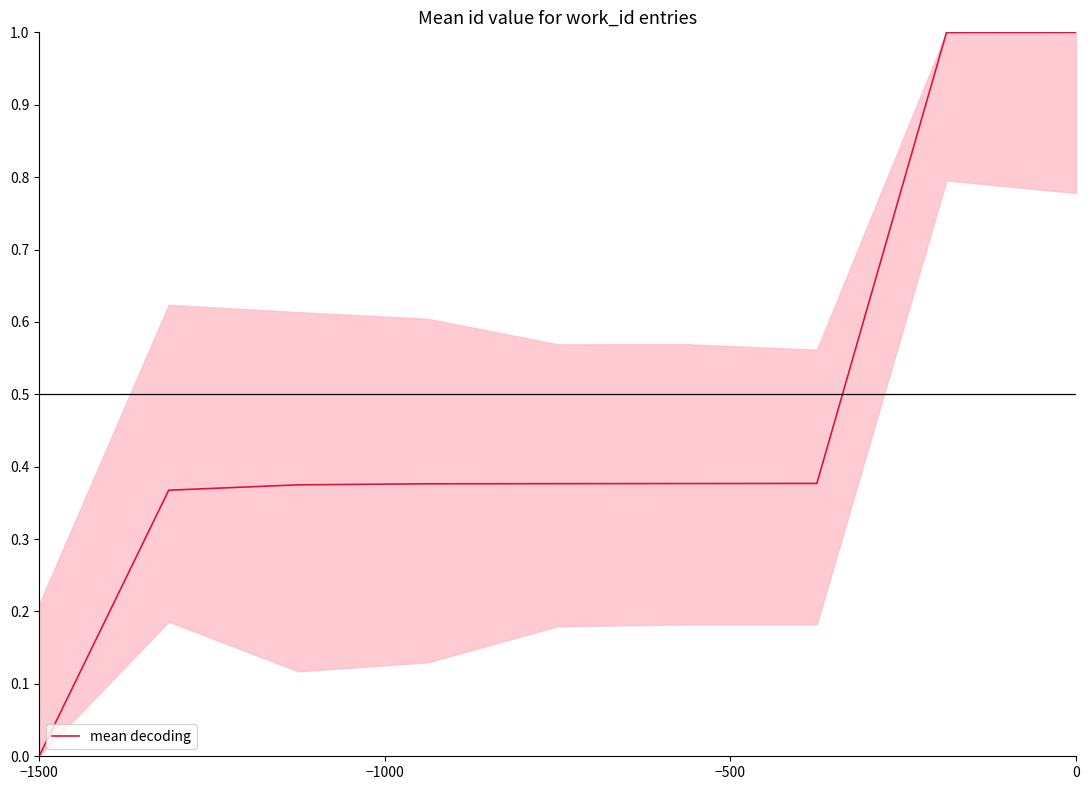

What is the maximum value shown in the chart?

1.0